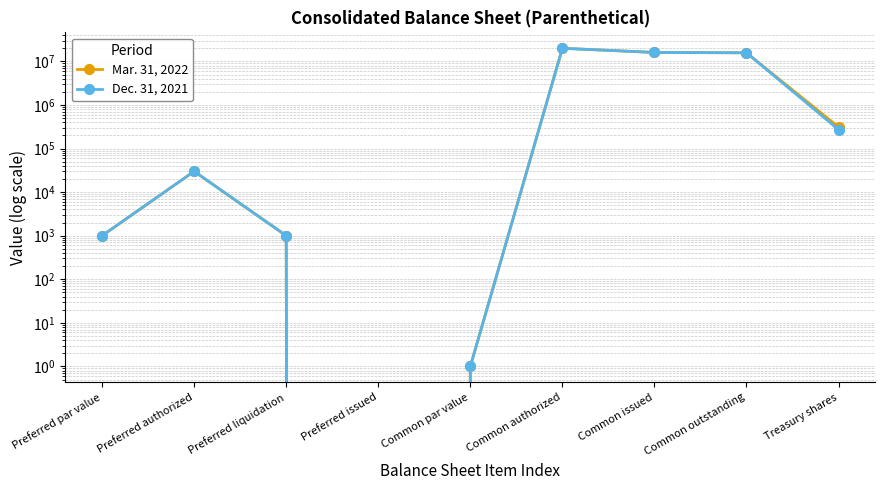

Which series has the largest range (max minus min)?

Mar. 31, 2022